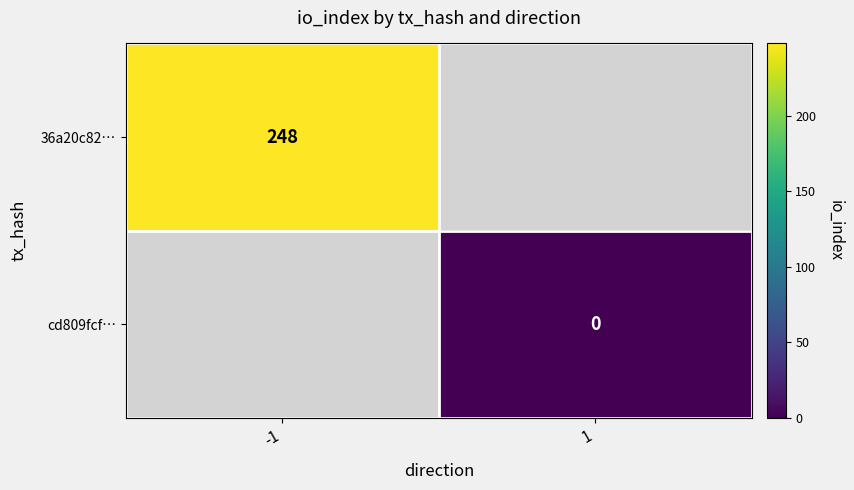

Is it true that 36a20c82… equals 248 at -1?

True